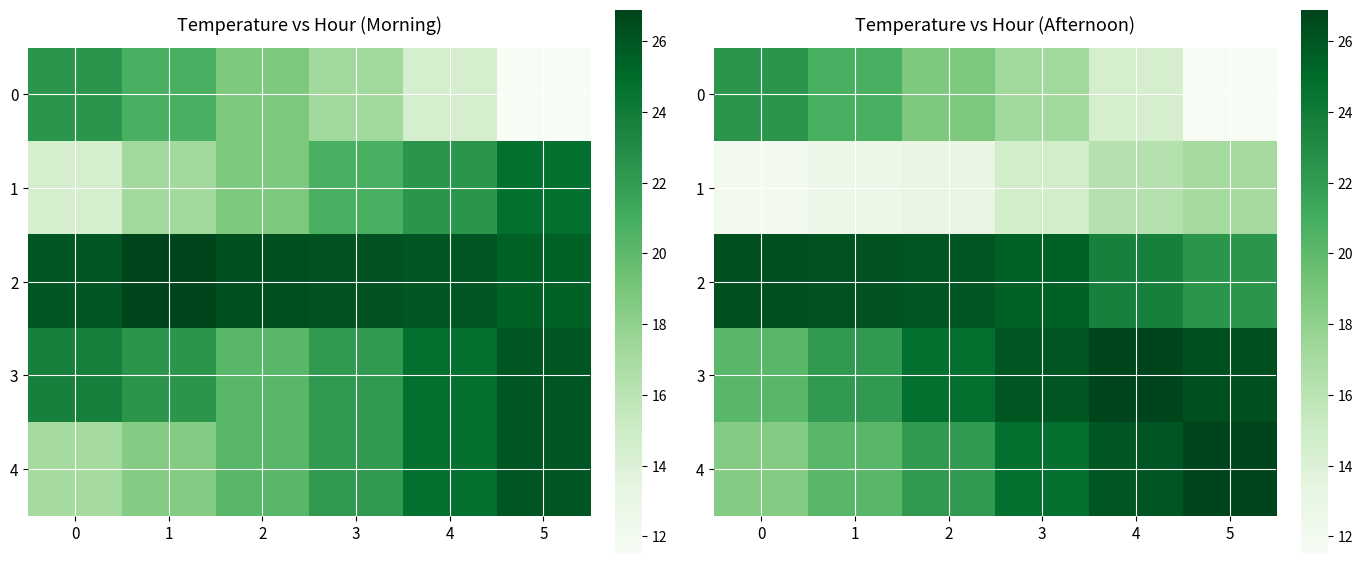

Is it true that 2 equals 37.6 at 2?

False